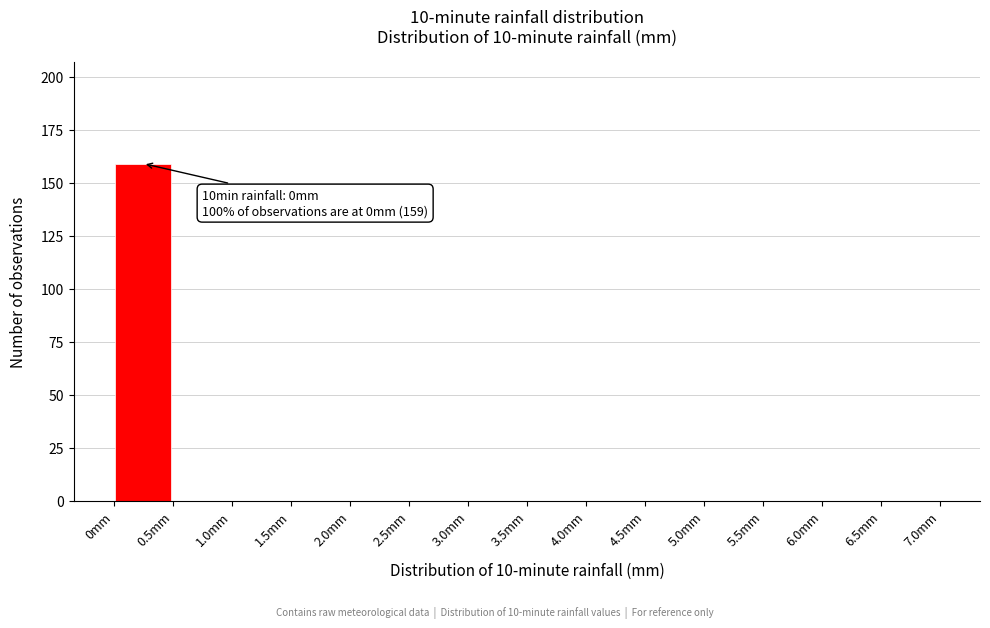

Which range on the x-axis has the tallest bar?

0.0 to 0.5